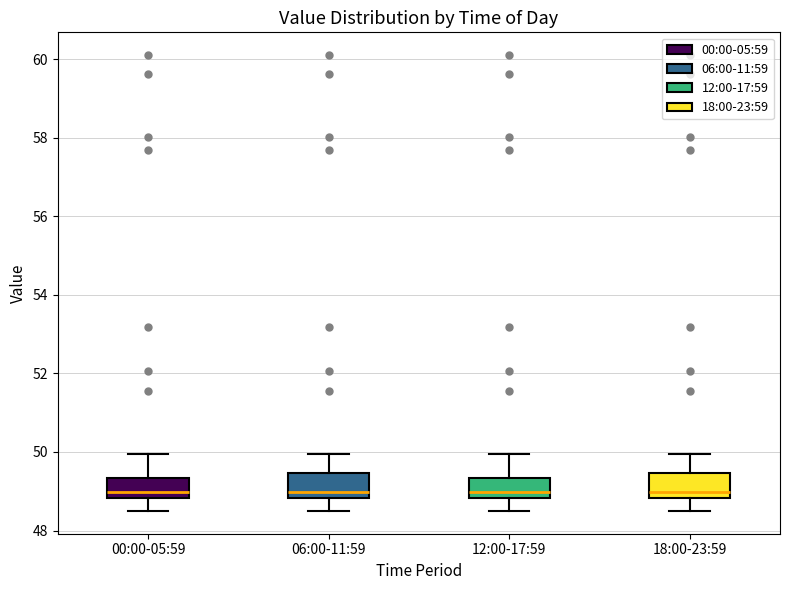

Reading left to right, read every box against the y-axis: the position of its median line, the range the box covers, and the ends of its whiskers. The values are not printed on the chart, so give them approximately, as read against the axis.

00:00-05:59: median 49.0, box 48.8 to 49.4, whiskers 48.6 to 50.0
06:00-11:59: median 49.0, box 48.8 to 49.4, whiskers 48.6 to 50.0
12:00-17:59: median 49.0, box 48.8 to 49.4, whiskers 48.6 to 50.0
18:00-23:59: median 49.0, box 48.8 to 49.4, whiskers 48.6 to 50.0